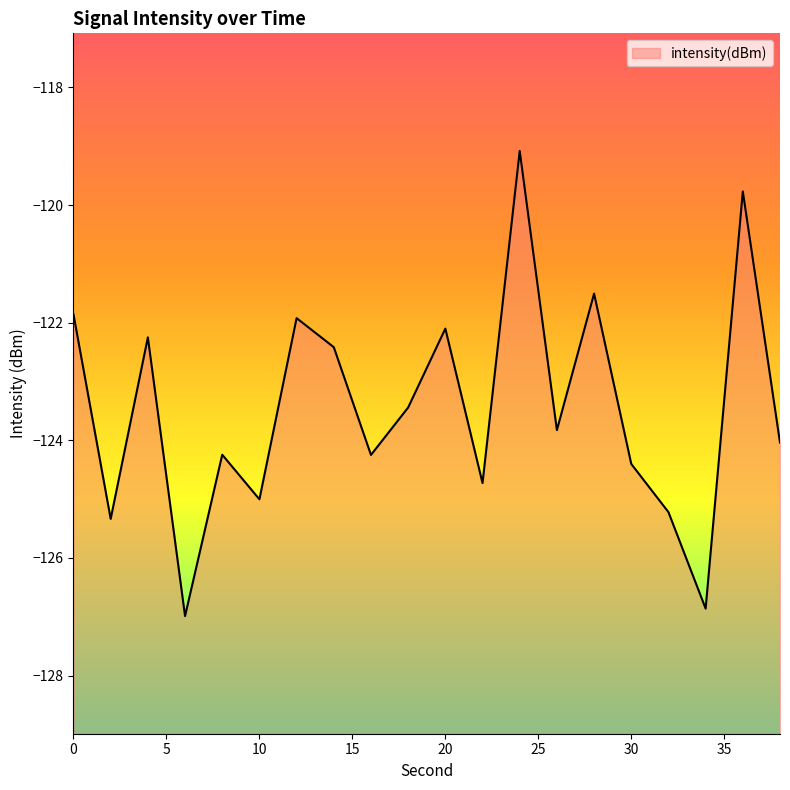

Is it true that the value at 0 is -189.0?

False